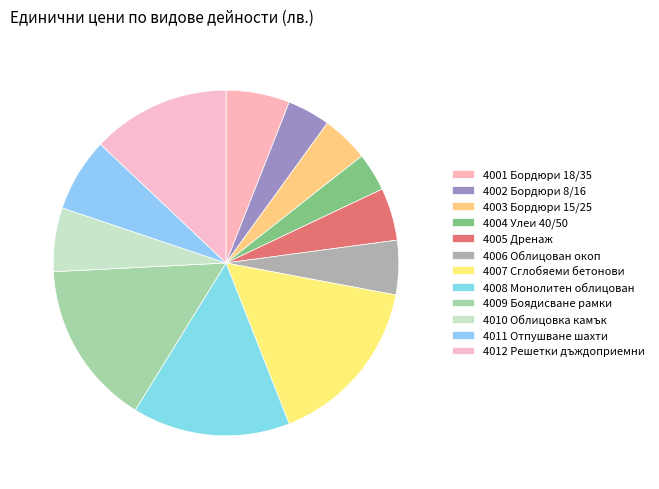

Count the number of slices in the pie.

12